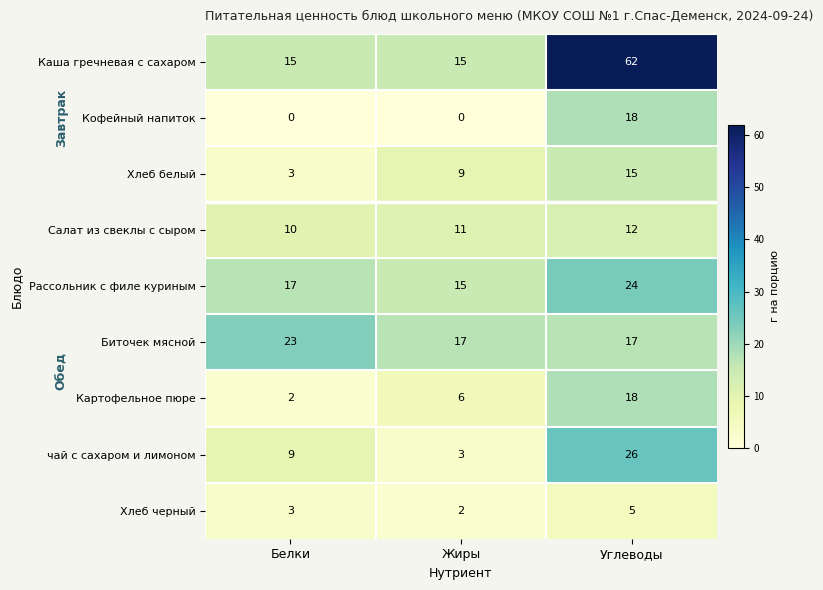

True or false: Хлеб белый has a value of 15 at Углеводы.

True